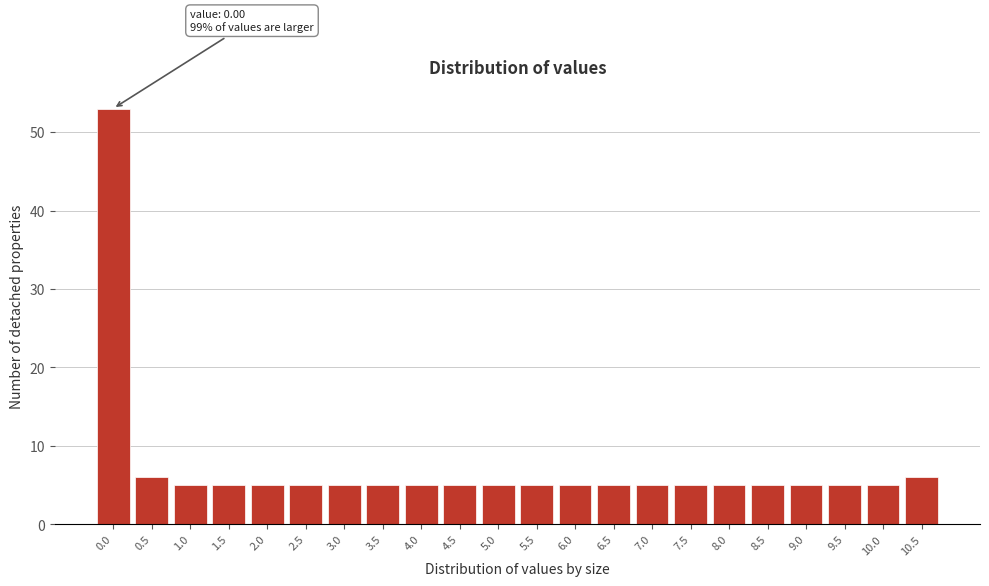

Reading left to right, list all the values displayed in this chart.

0.0=53	0.5=6	1.0=5	1.5=5	2.0=5	2.5=5	3.0=5	3.5=5	4.0=5	4.5=5	5.0=5	5.5=5	6.0=5	6.5=5	7.0=5	7.5=5	8.0=5	8.5=5	9.0=5	9.5=5	10.0=5	10.5=6